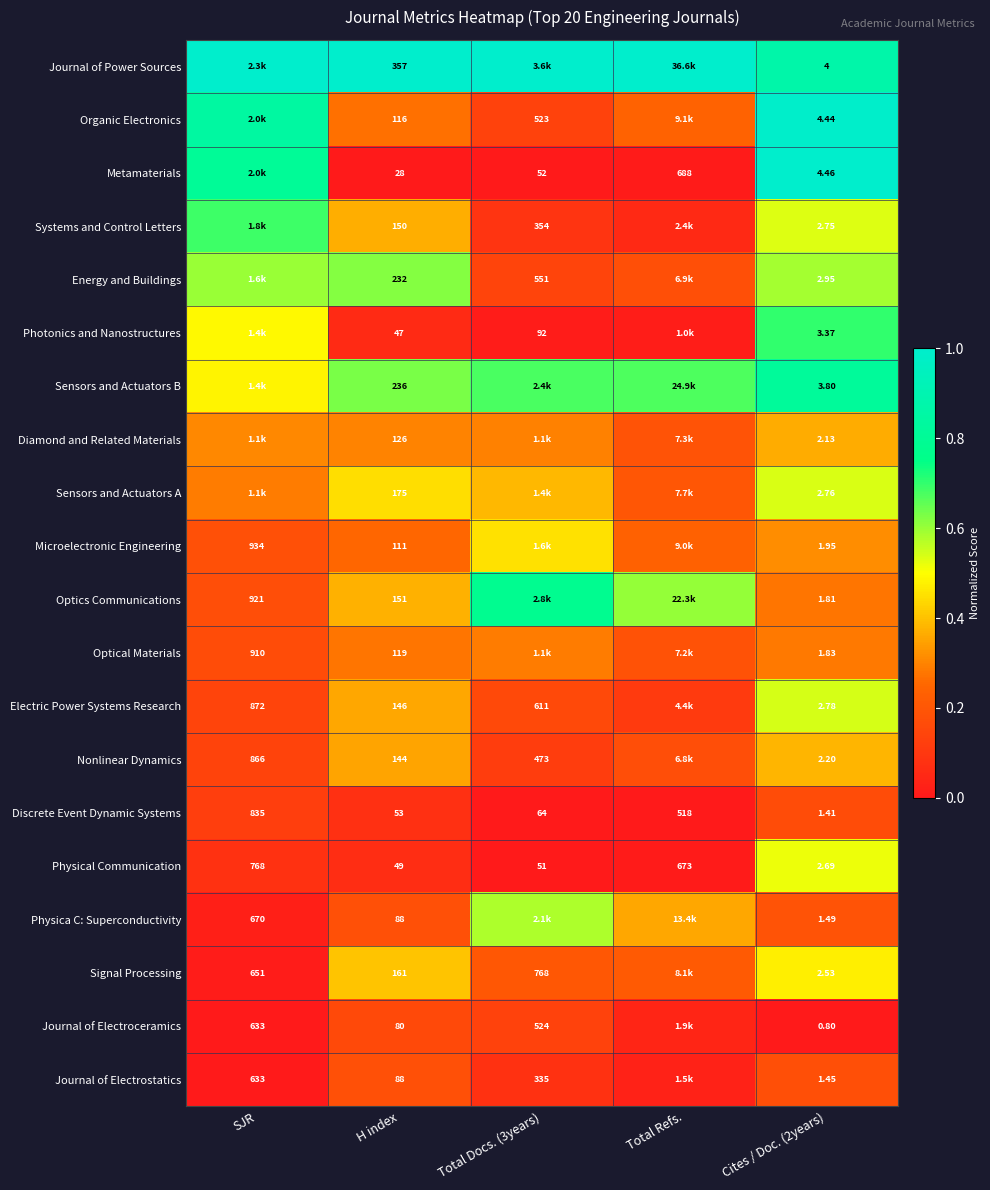

At which label does Physical Communication first exceed 51?

SJR